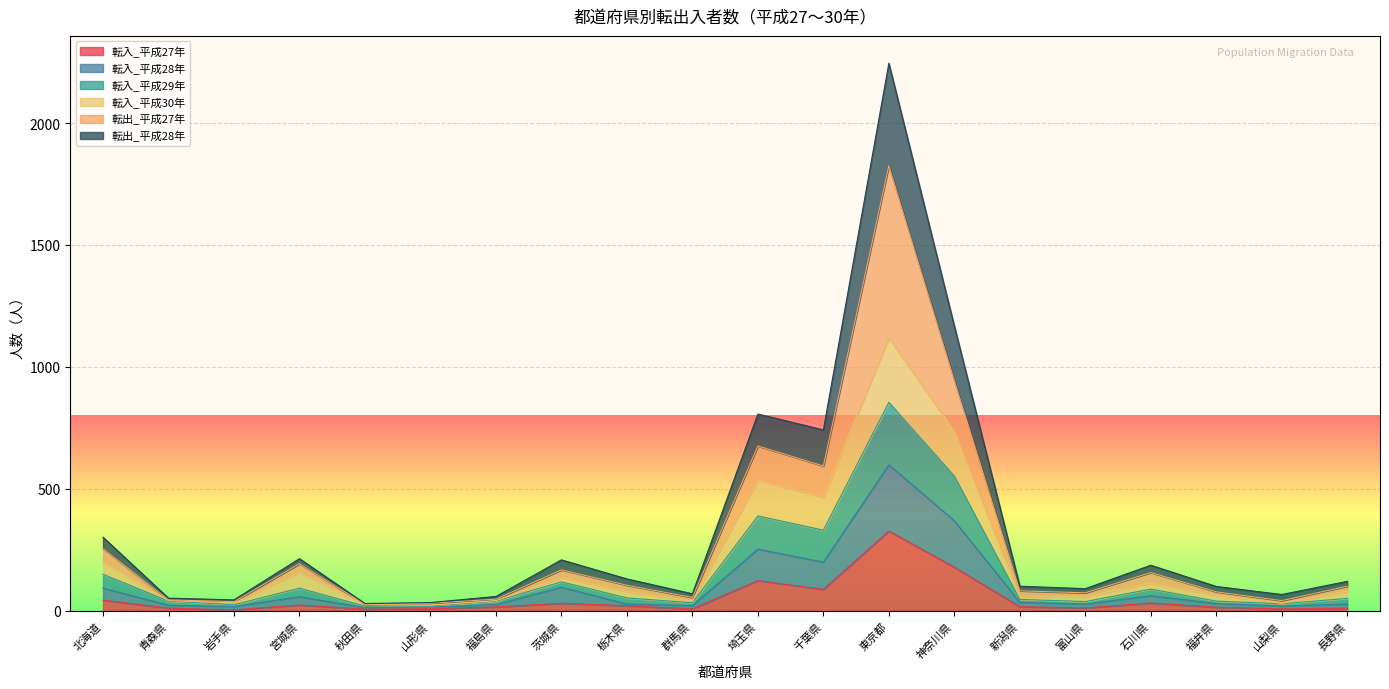

Which category has the highest value in the 転入_平成27年 series?

東京都